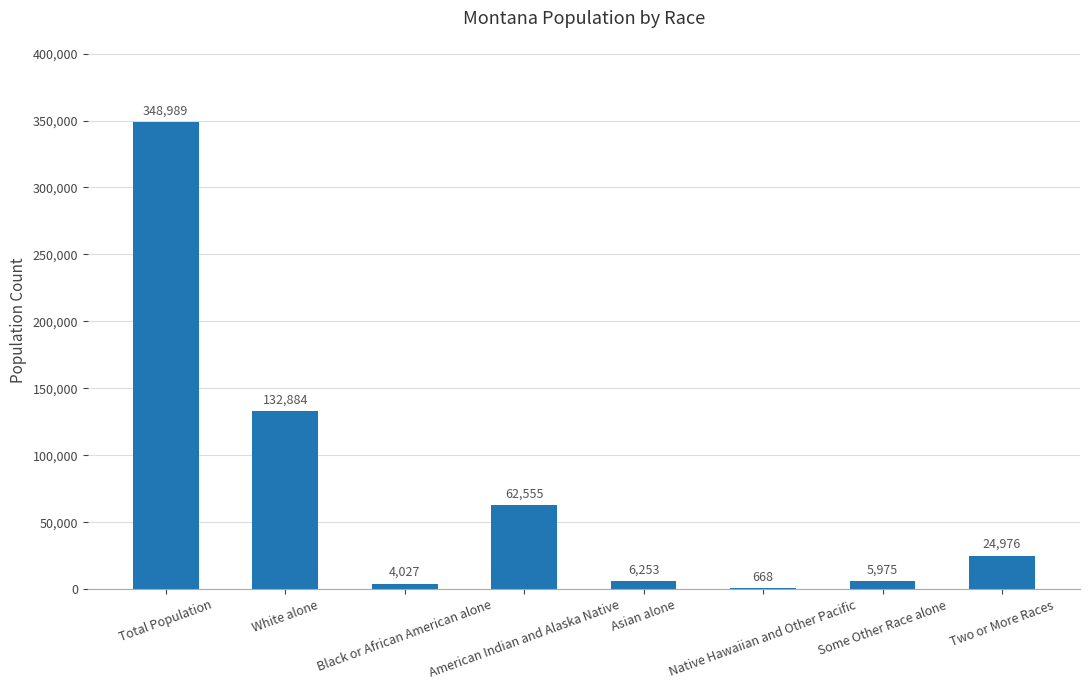

What is the sum of all values?

586327